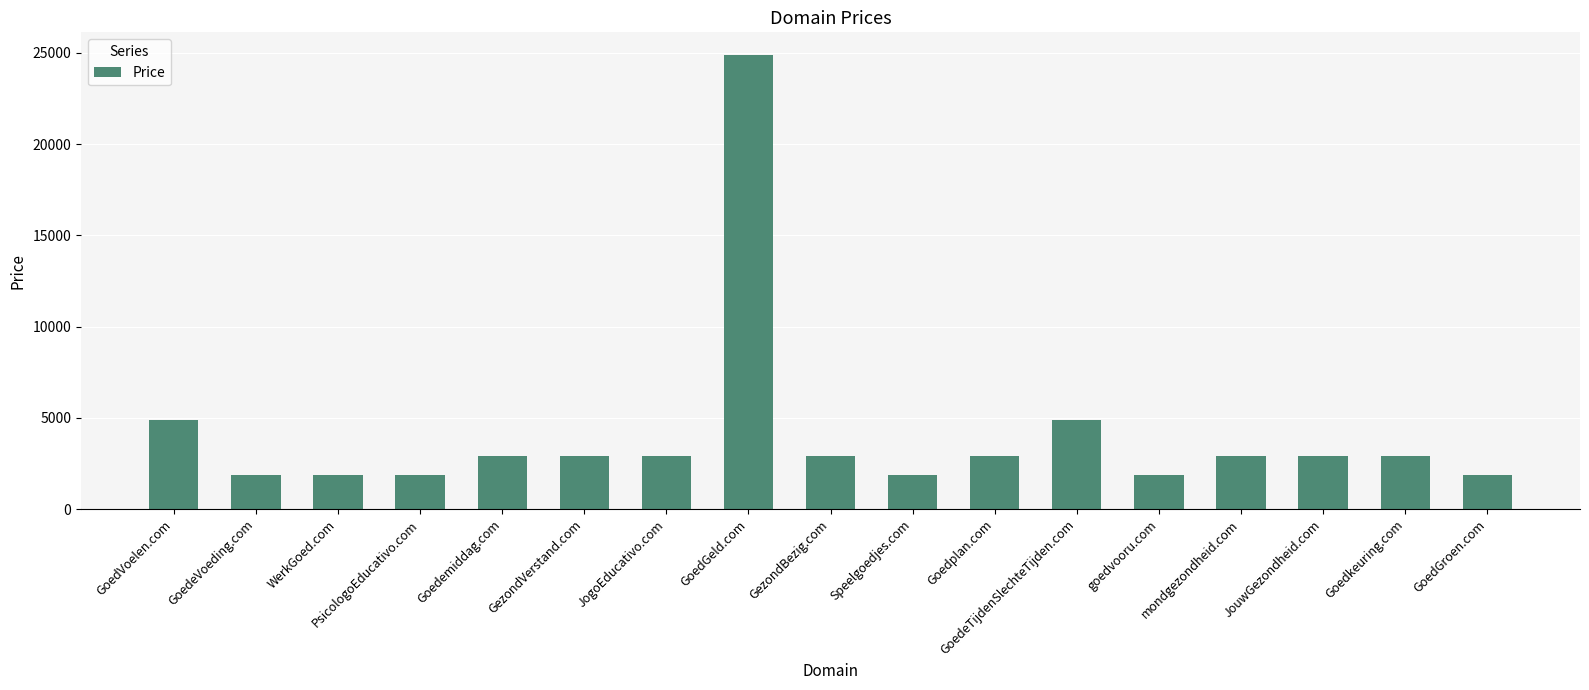

How many bars are there in total?

17